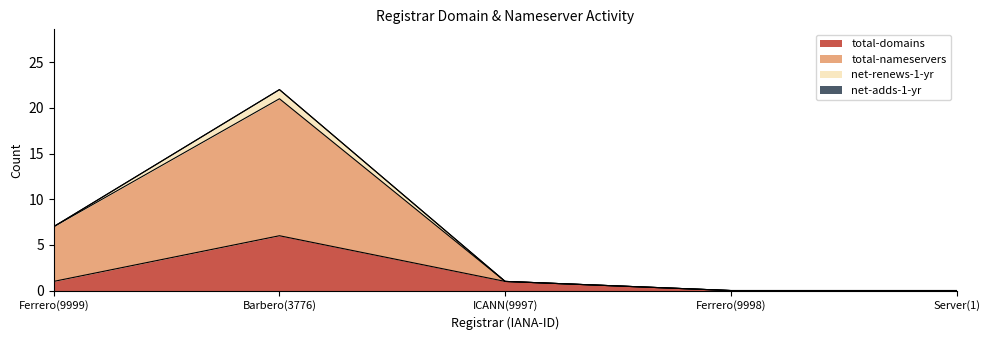

What is the highest value of the total-domains series?

6